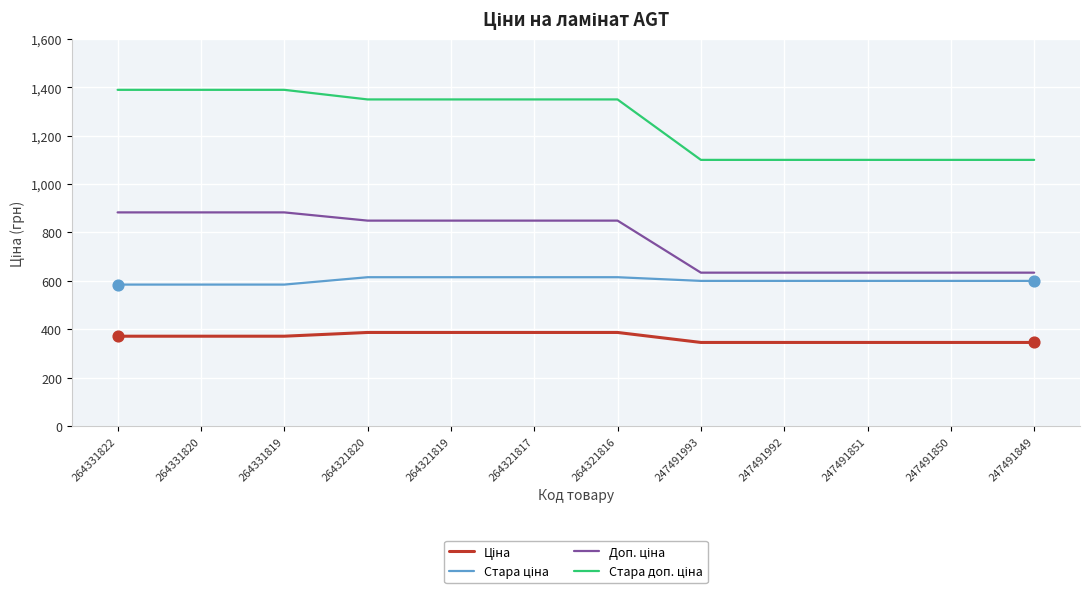

What is the spread (max minus min) of values at 264331820?

1018.1